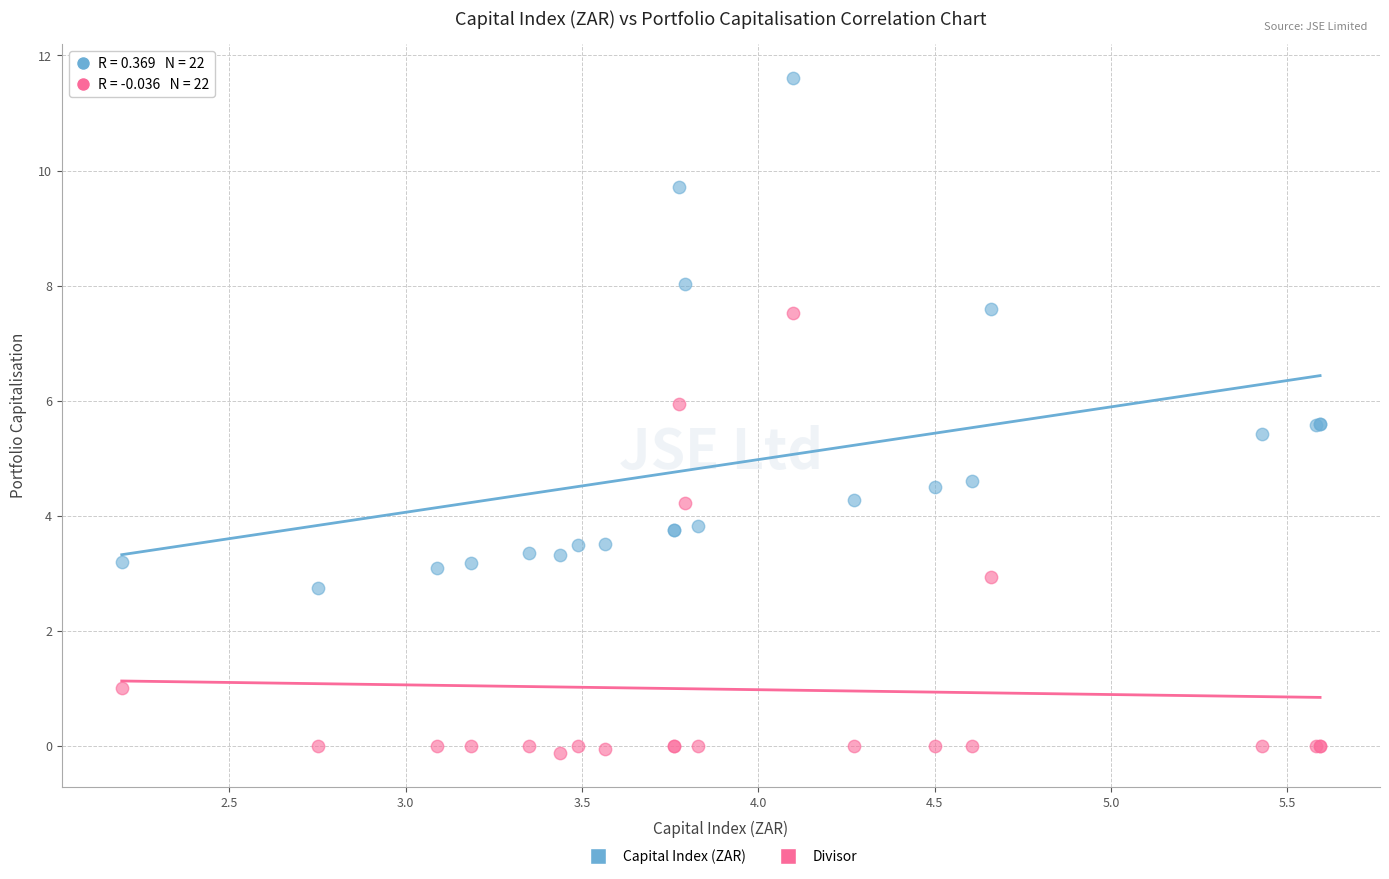

Which series has the largest Y range (max minus min)?

Capital Index (ZAR)